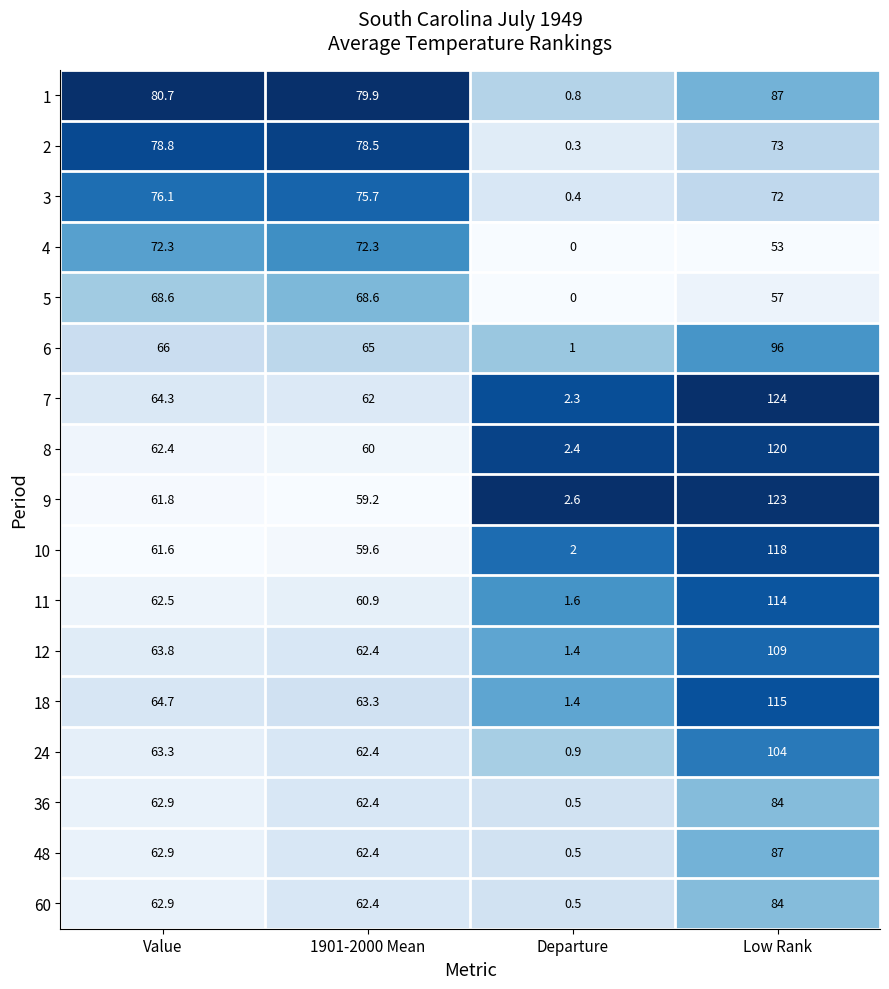

The value of 18 at Departure is 0.5. True or false?

False